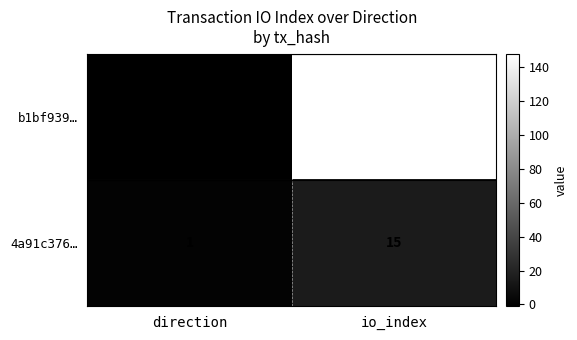

At which label is 4a91c376… closest to 8?

direction